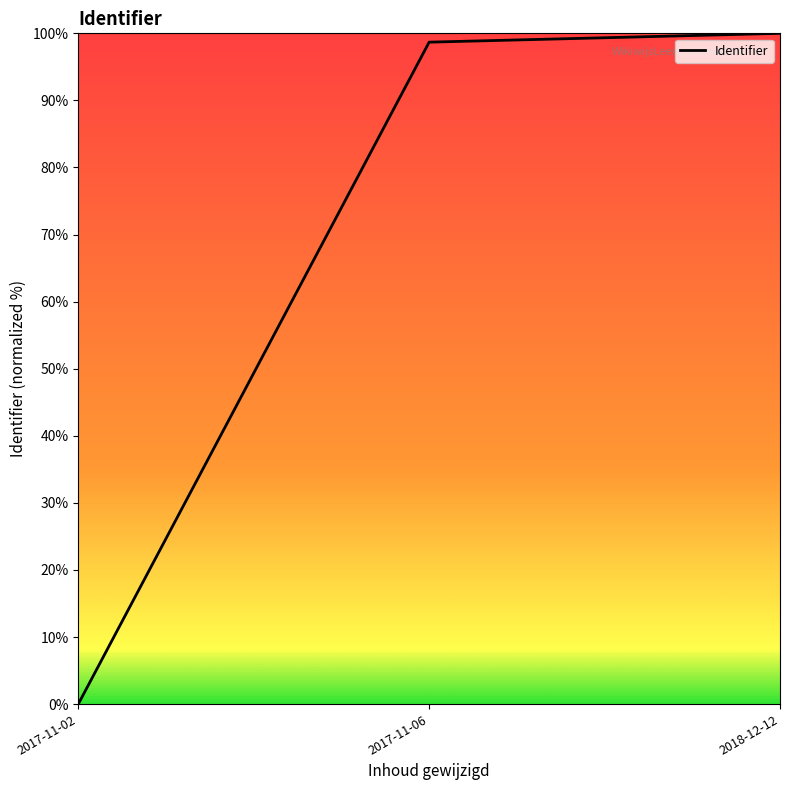

True or false: the data shows 100.0 at 2018-12-12.

True